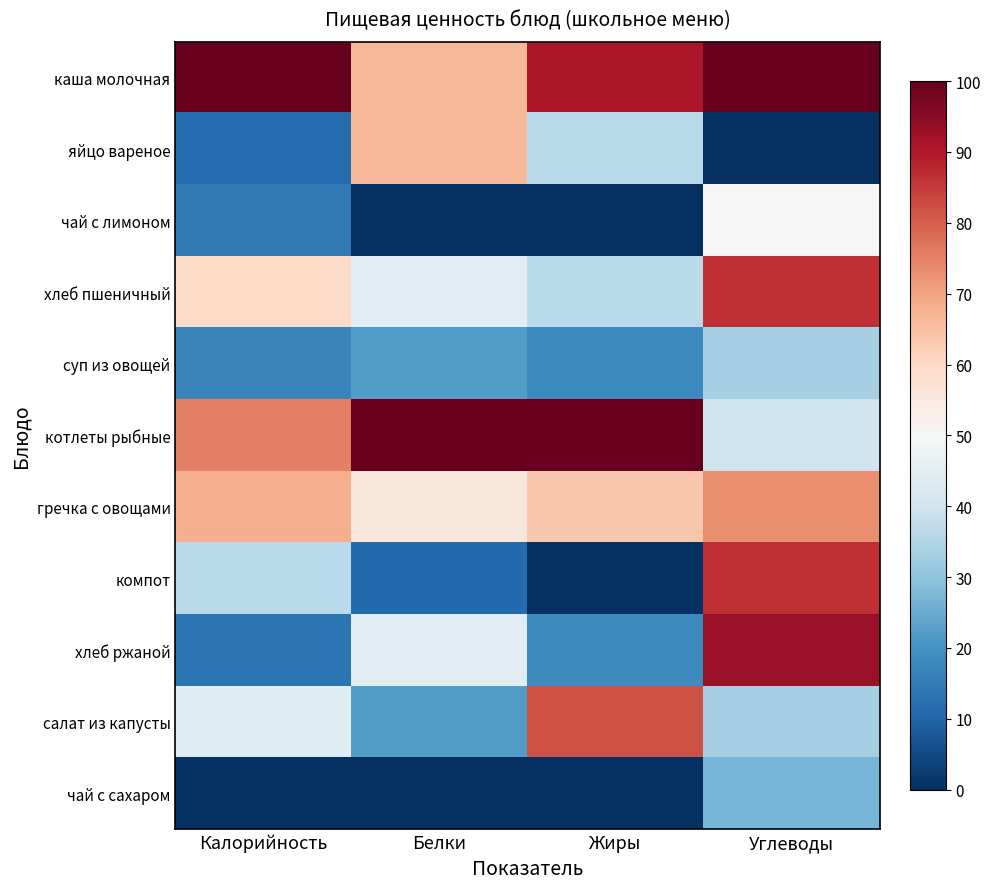

Which series has the largest total across all categories?

каша молочная